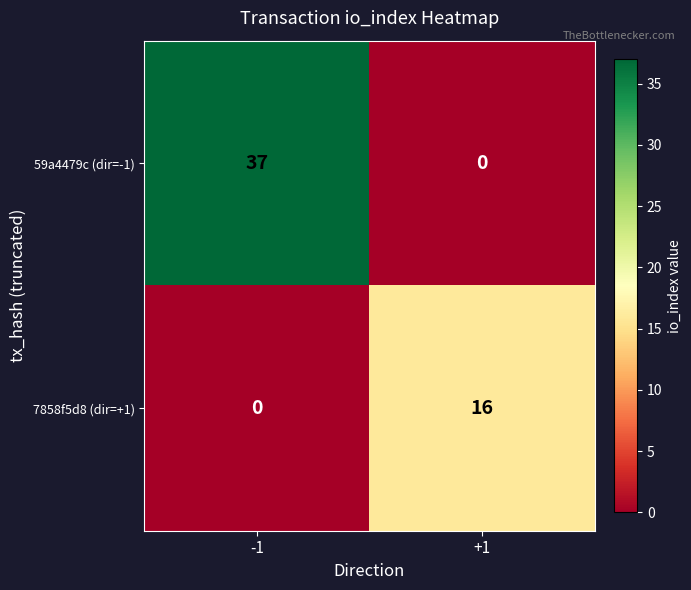

What is the sum of all 7858f5d8 (dir=+1) values?

16